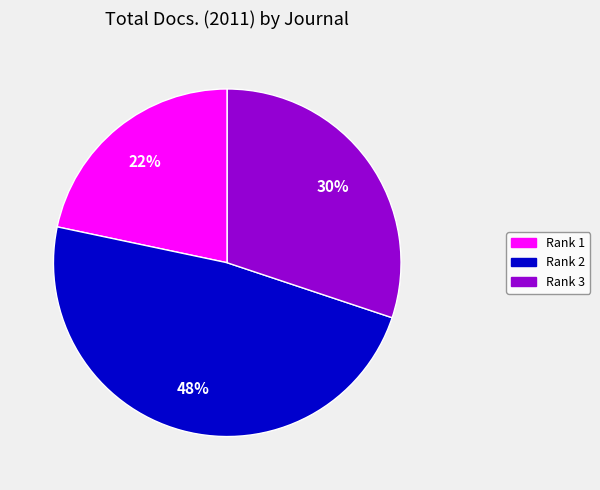

To the nearest percent, what is the average slice percentage?

33%